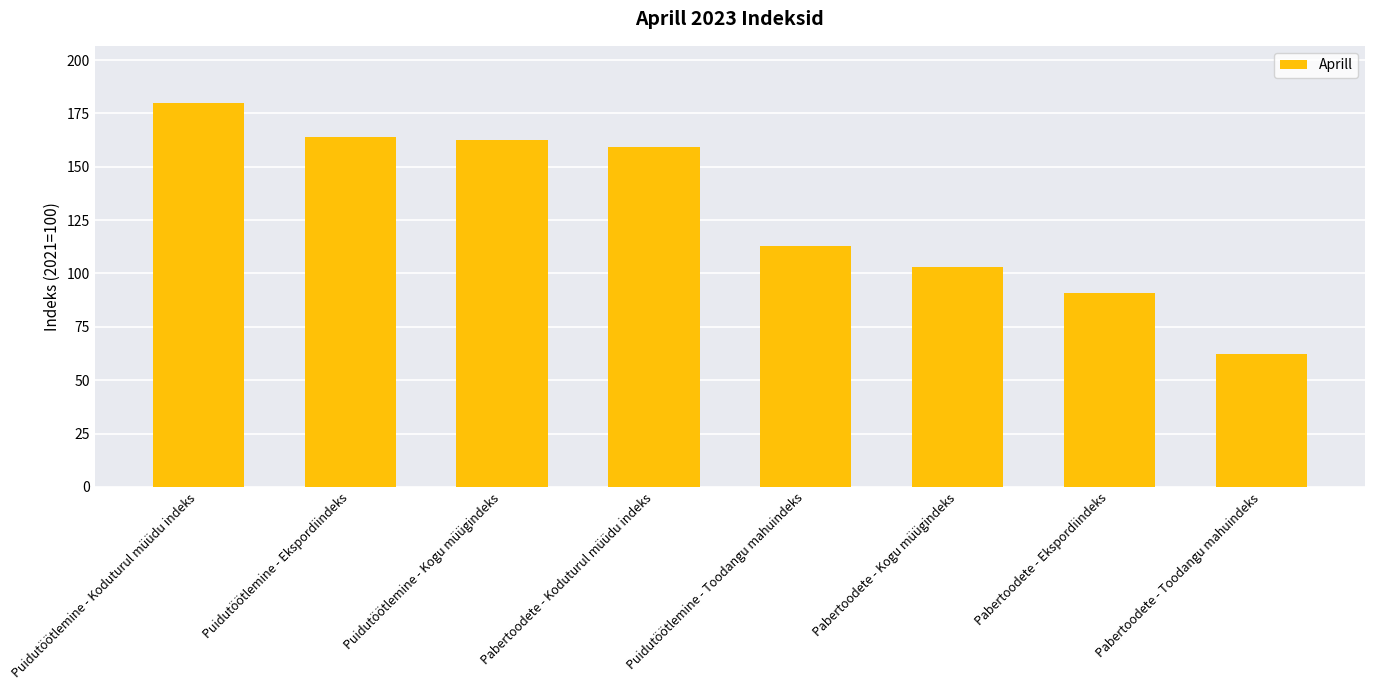

What is the sum of the values at Puidutöötlemine - Ekspordiindeks and Puidutöötlemine - Koduturul müüdu indeks?

343.5